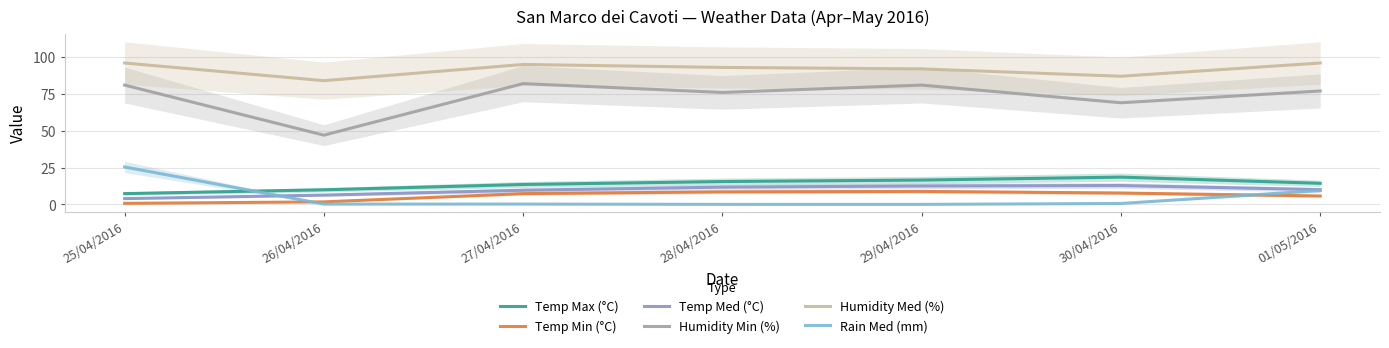

At which category is the sum across all series the highest?

25/04/2016